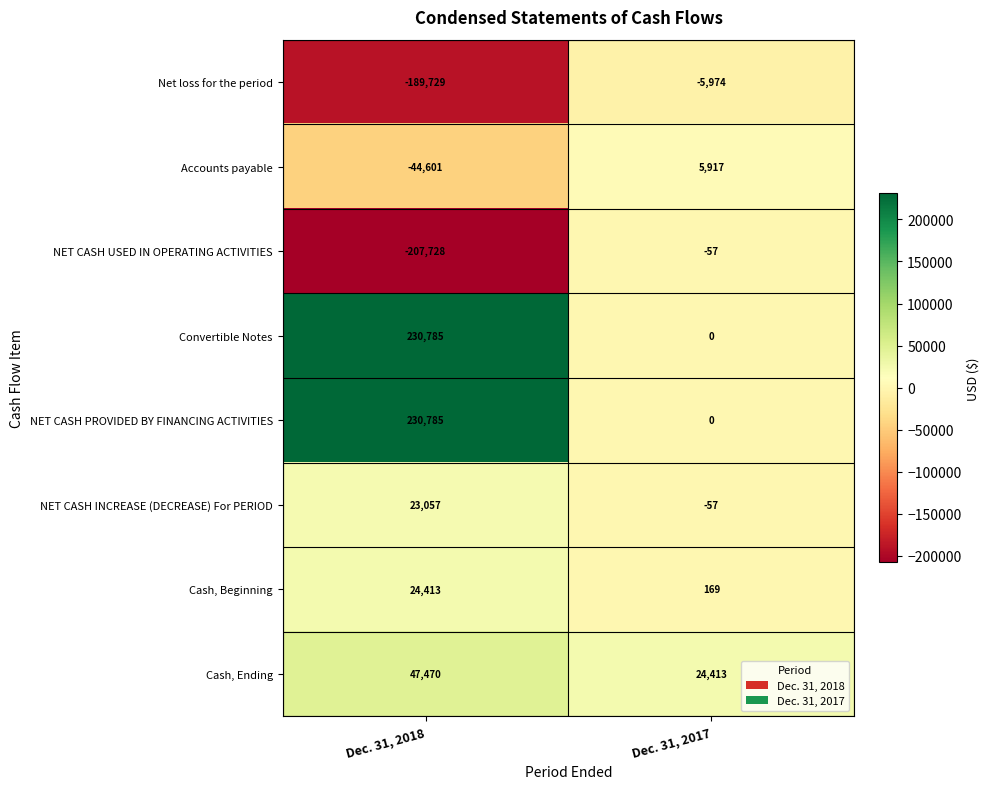

Is the value of Net loss for the period at Dec. 31, 2018 greater than the value of NET CASH USED IN OPERATING ACTIVITIES at Dec. 31, 2017?

No